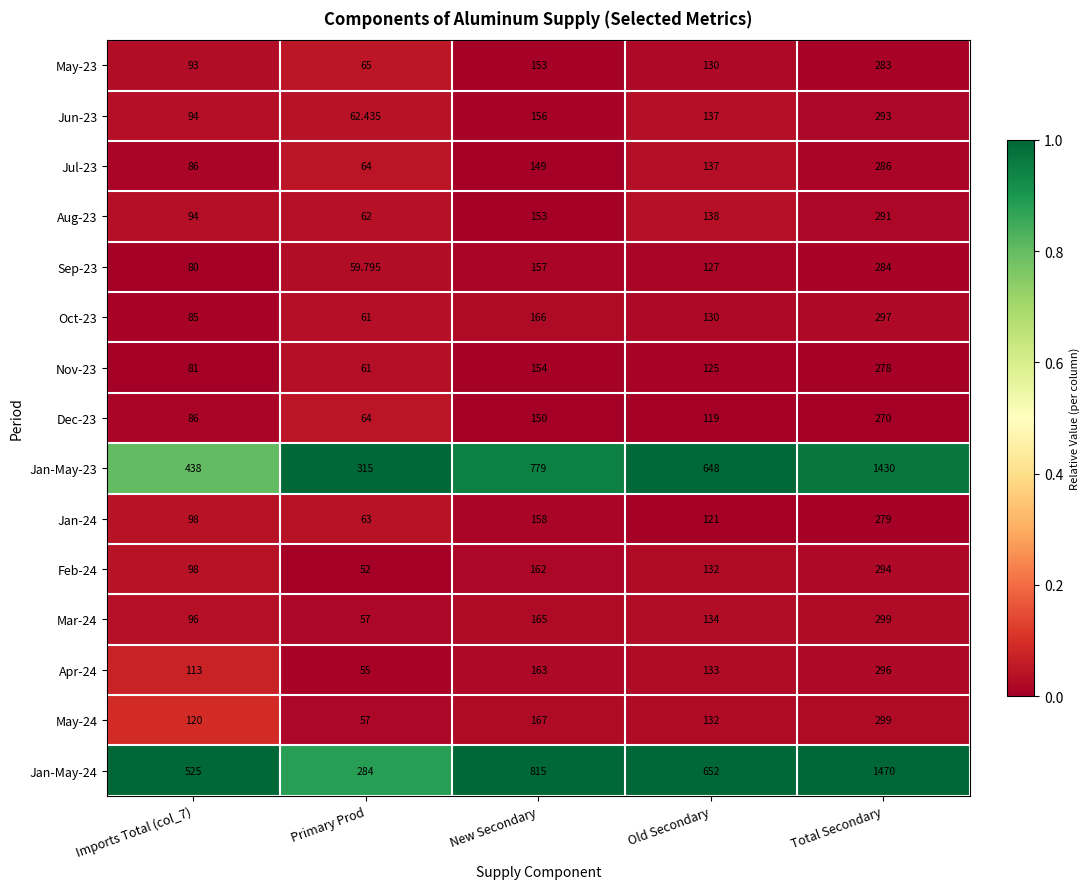

Is the value of Apr-24 at Imports Total (col_7) greater than the value of Dec-23 at Total Secondary?

No